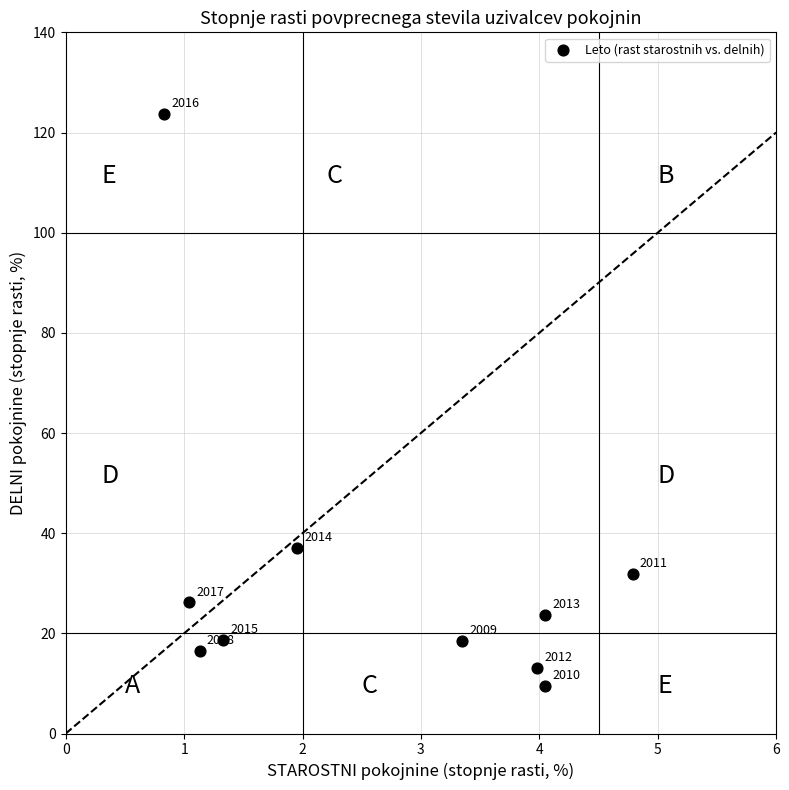

What Y value in the scatter plot is closest to 66?

37.0